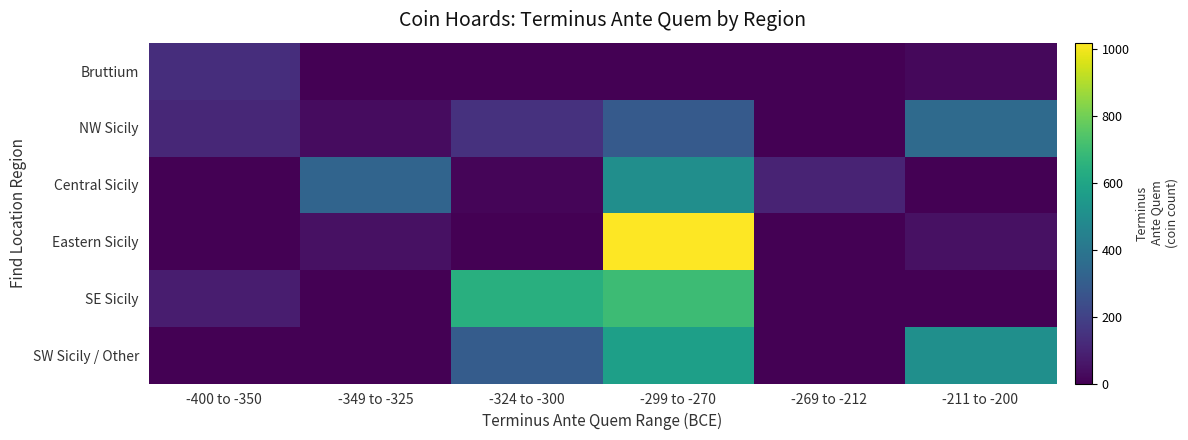

Which series changed the most between -324 to -300 and -299 to -270?

Eastern Sicily